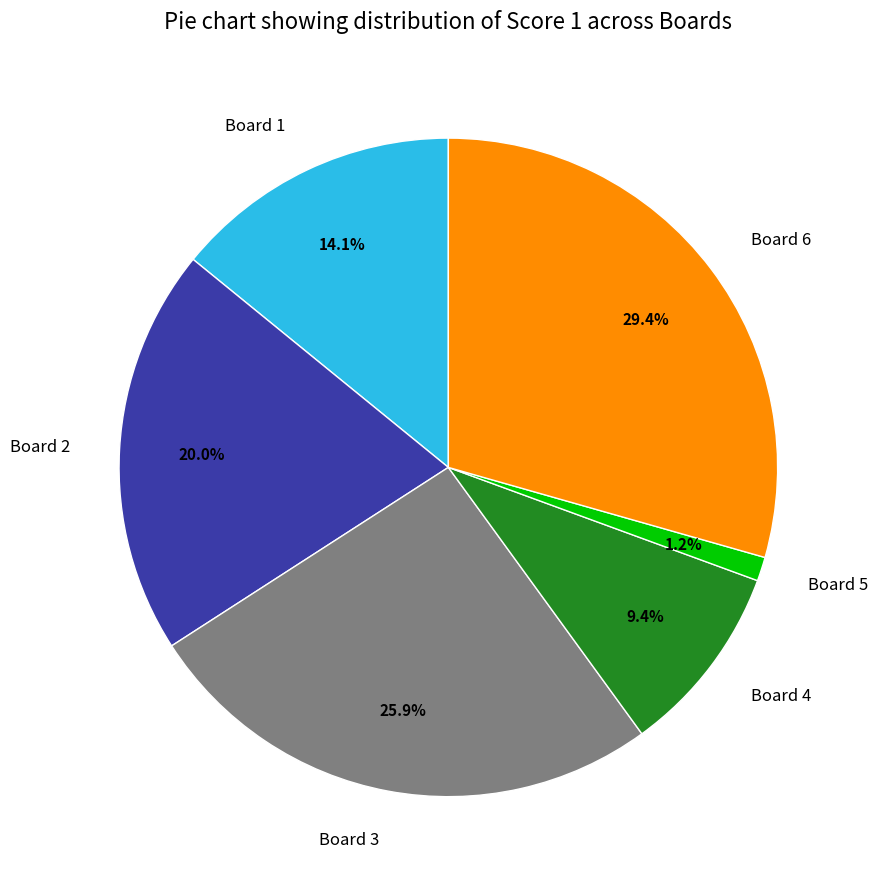

What percentage is the Board 2 slice, to the nearest percent?

20%